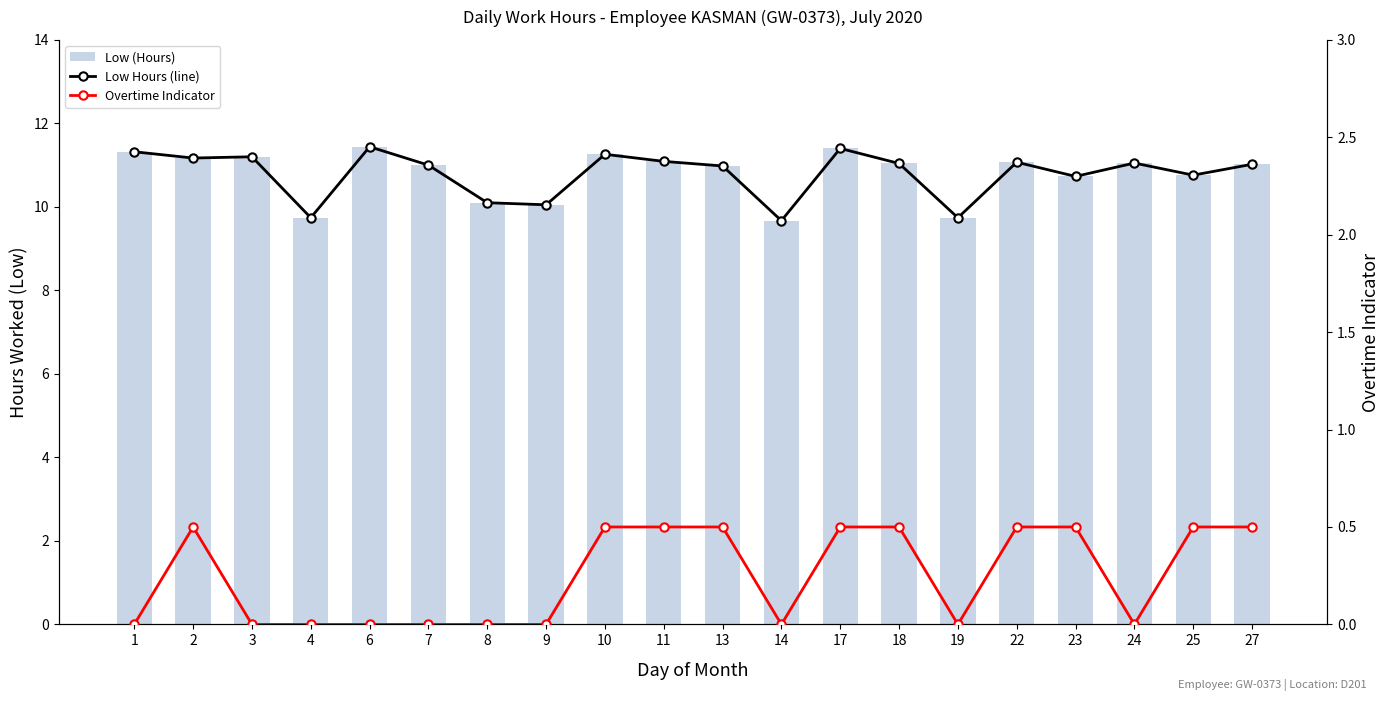

At how many categories does at least one series exceed 0?

20